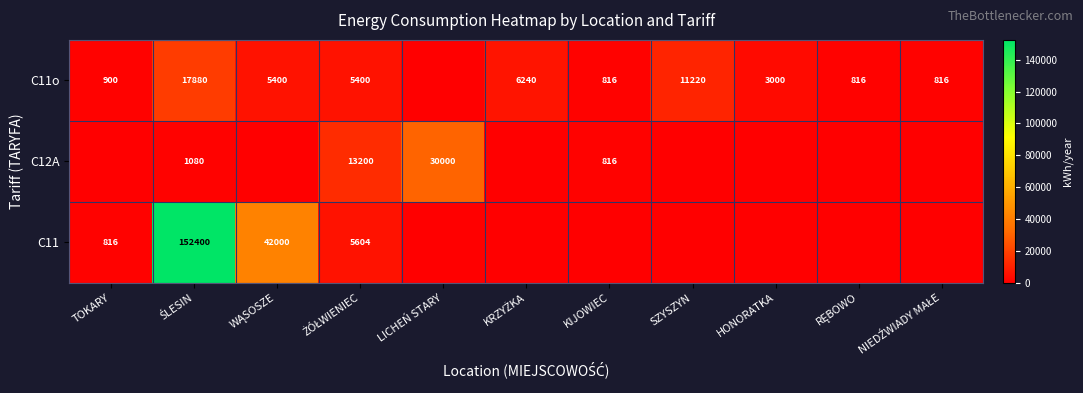

True or false: C11o has a value of 1246 at KIJOWIEC.

False